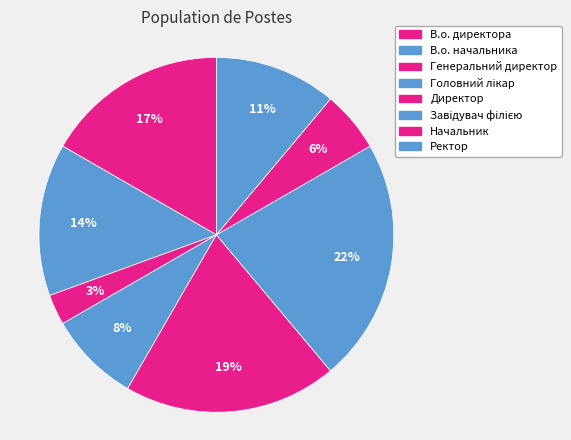

Which slice is the largest?

Завідувач філією